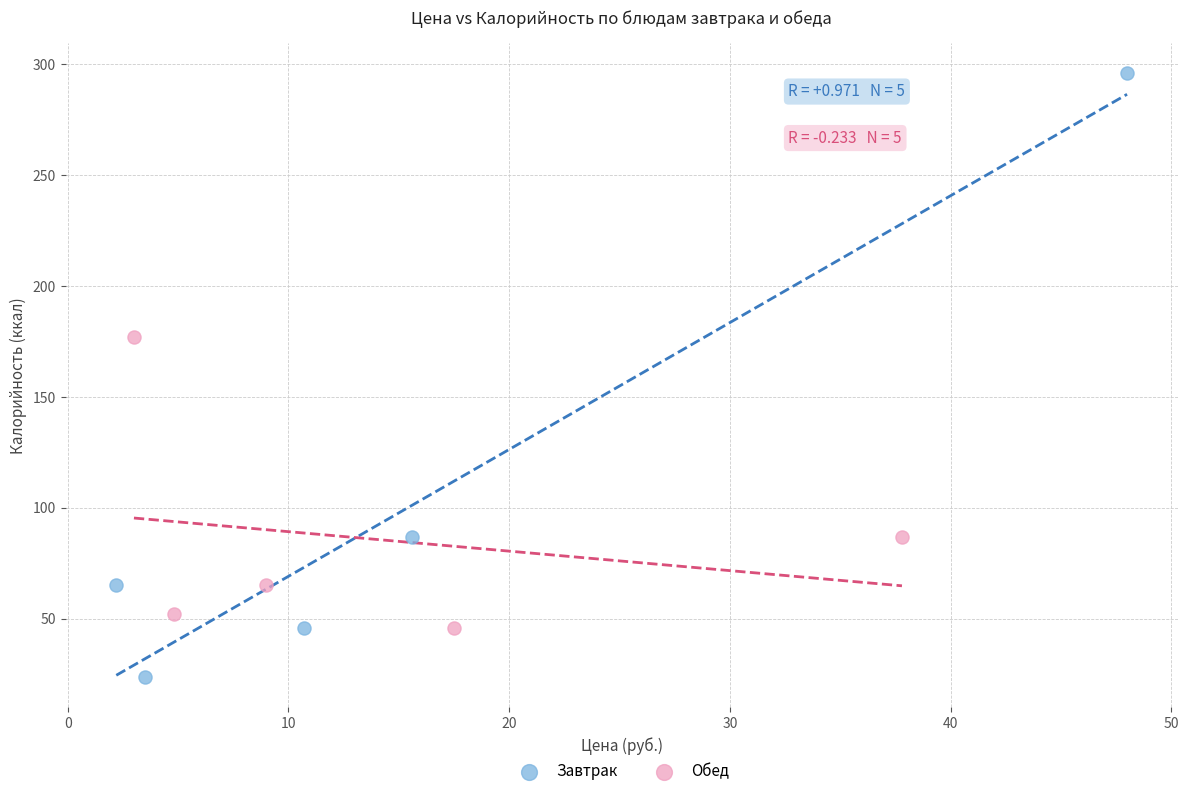

Which series contains the highest Y value?

Завтрак